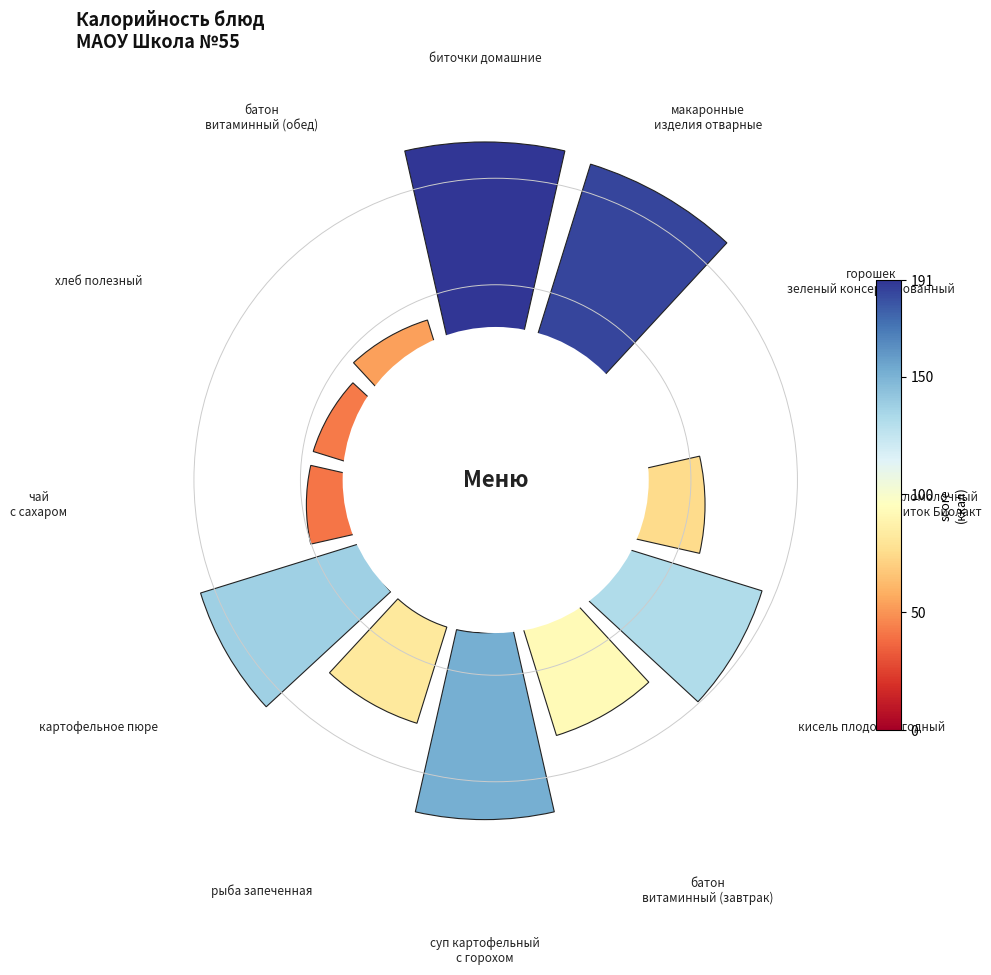

To the nearest percent, what percentage of the pie is чай
с сахаром?

3%